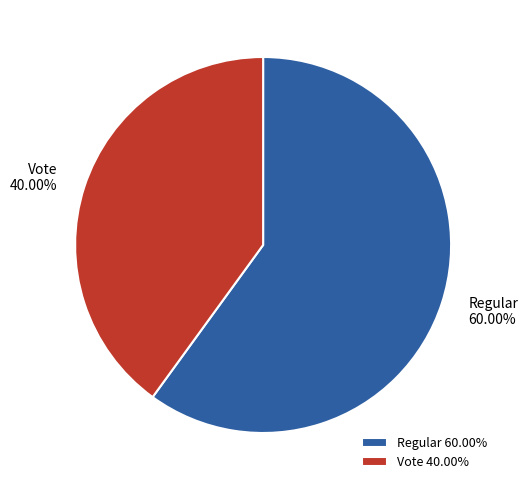

What is the majority slice?

Regular